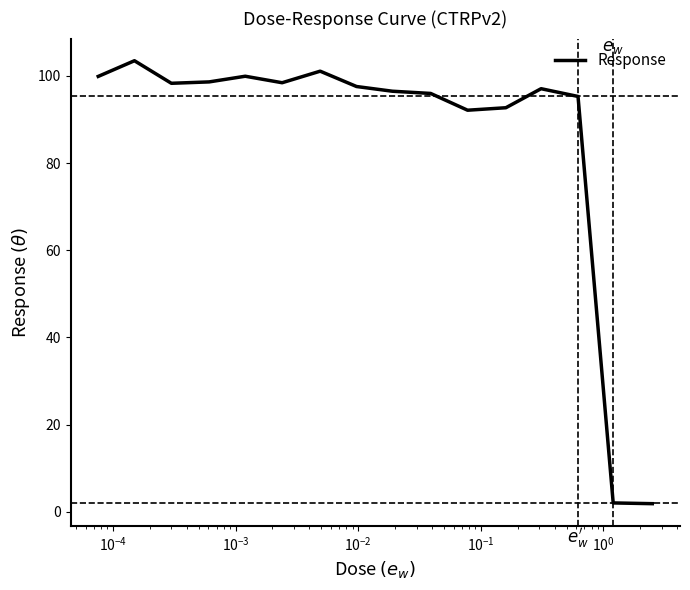

What is the maximum value shown in the chart?

103.5